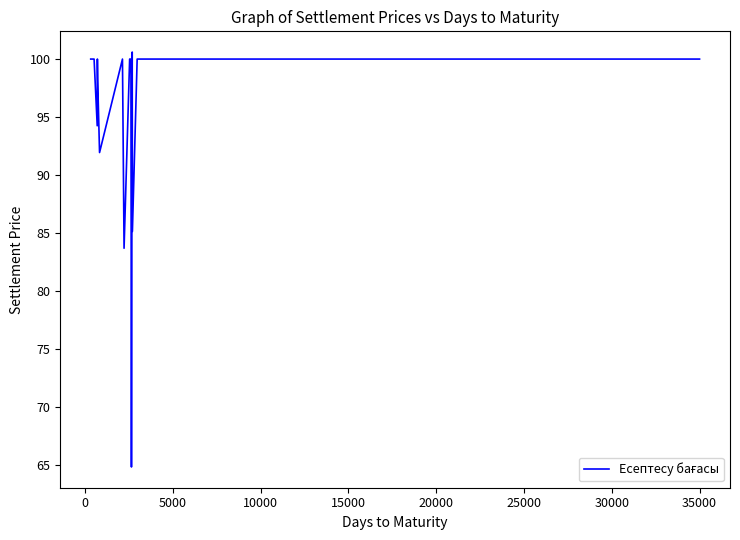

How many lines are shown in the chart?

1